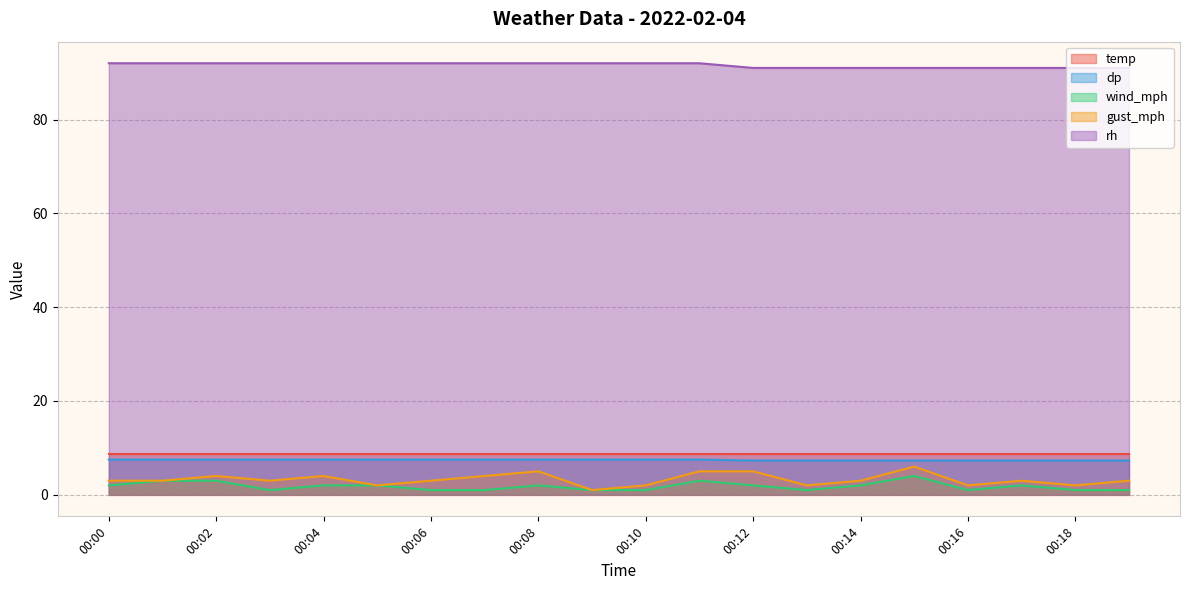

True or false: dp and wind_mph intersect in this chart.

False